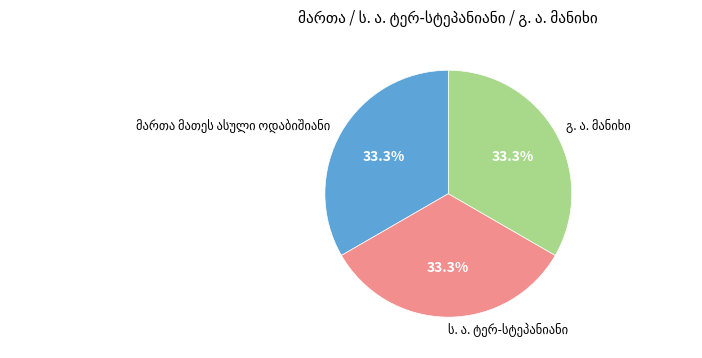

Does any single category account for the majority?

No